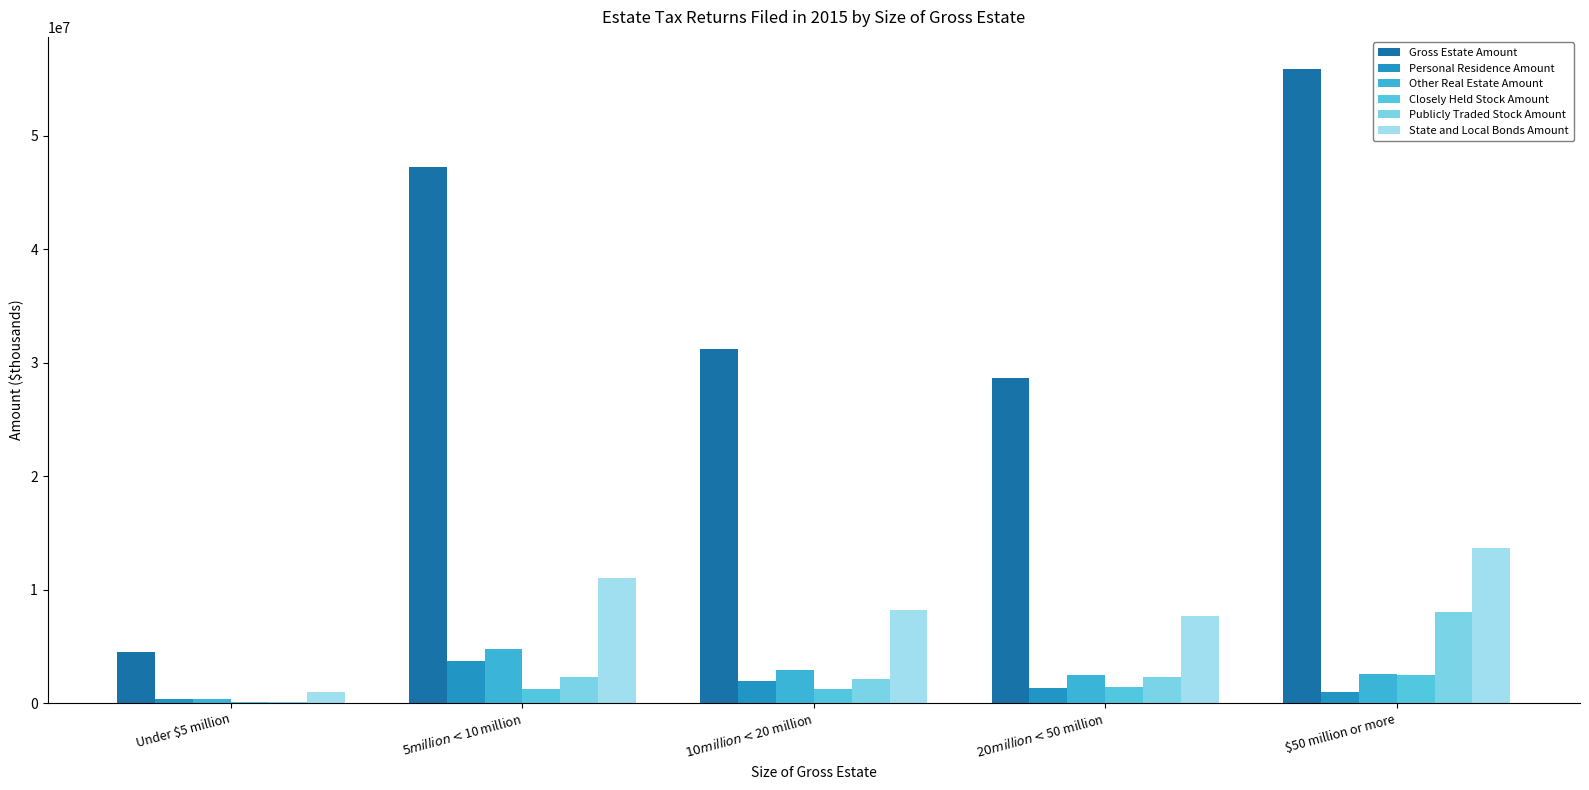

Is it true that Closely Held Stock Amount equals 1461479 at $20 million < $50 million?

True